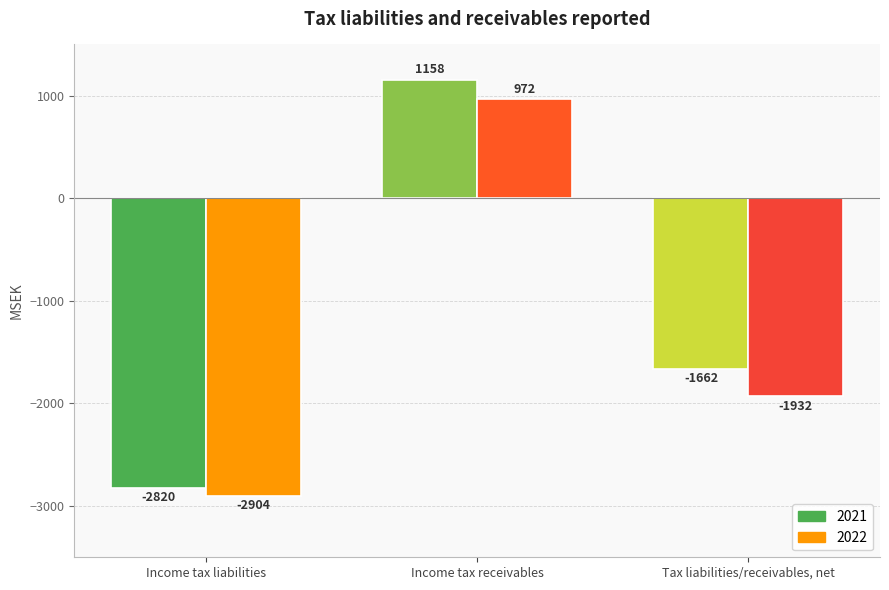

What is the difference between the second highest and minimum values in the 2021 series?

1158